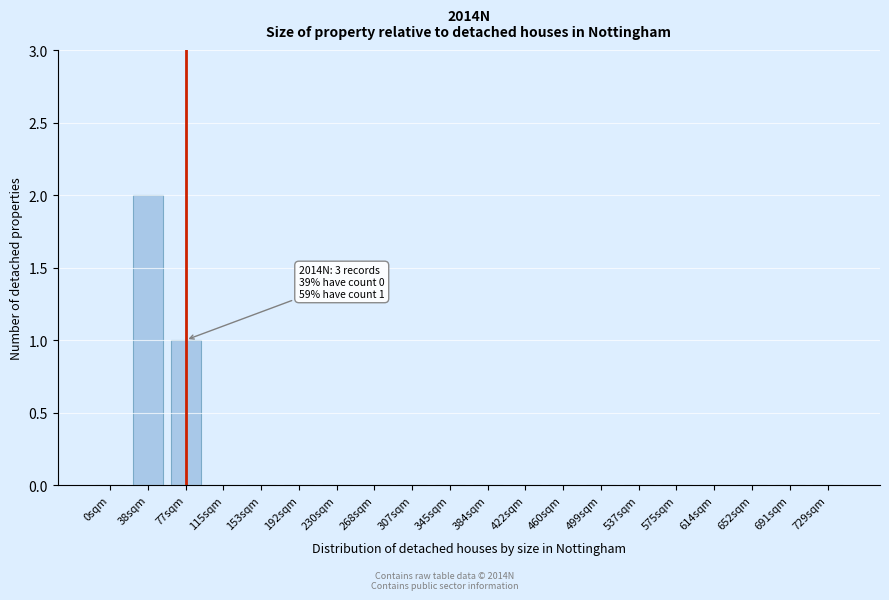

Reading left to right, list all the values displayed in this chart.

0sqm=0	38sqm=2	77sqm=1	115sqm=0	153sqm=0	192sqm=0	230sqm=0	268sqm=0	307sqm=0	345sqm=0	384sqm=0	422sqm=0	460sqm=0	499sqm=0	537sqm=0	575sqm=0	614sqm=0	652sqm=0	691sqm=0	729sqm=0